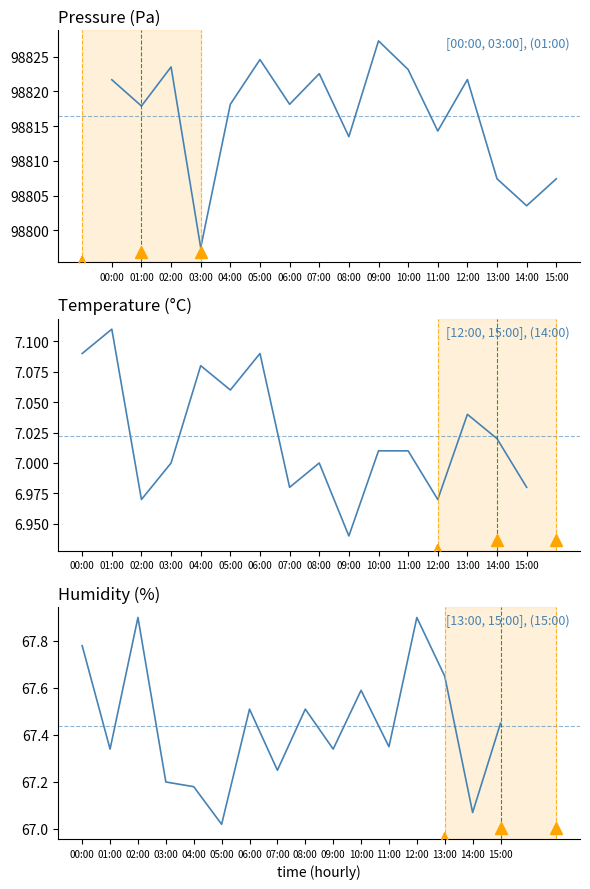

True or false: pressure has a value of 98823.5 at 02:00.

True